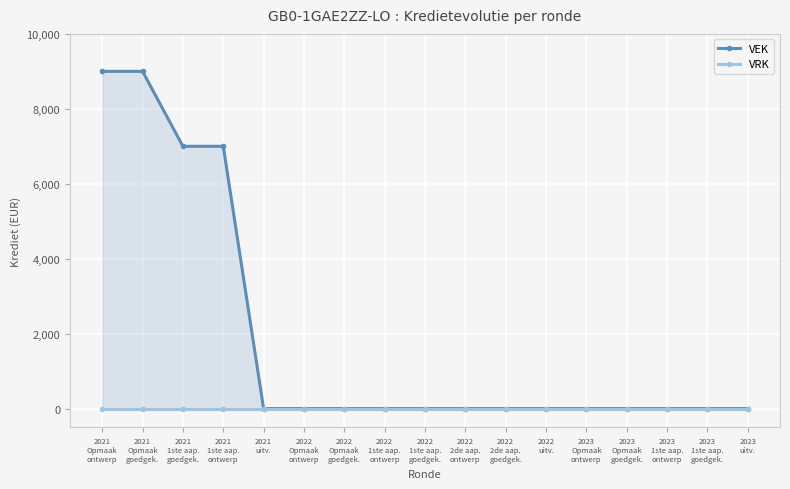

The VRK series shows 0 at 2022
Opmaak
ontwerp. True or false?

True